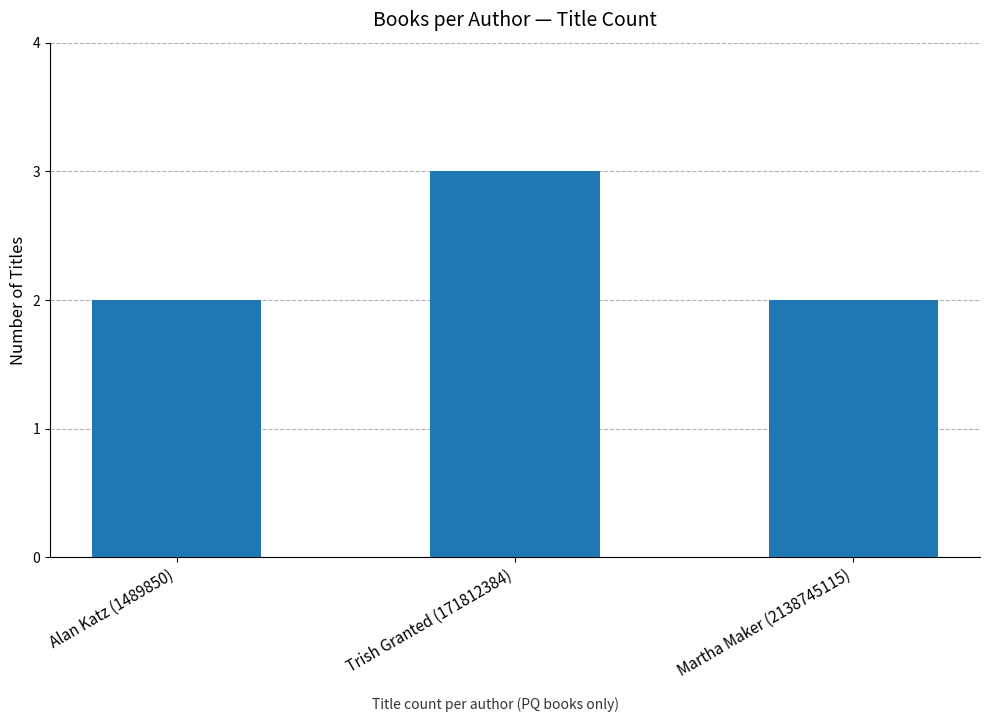

Read the value at Trish Granted (171812384).

3